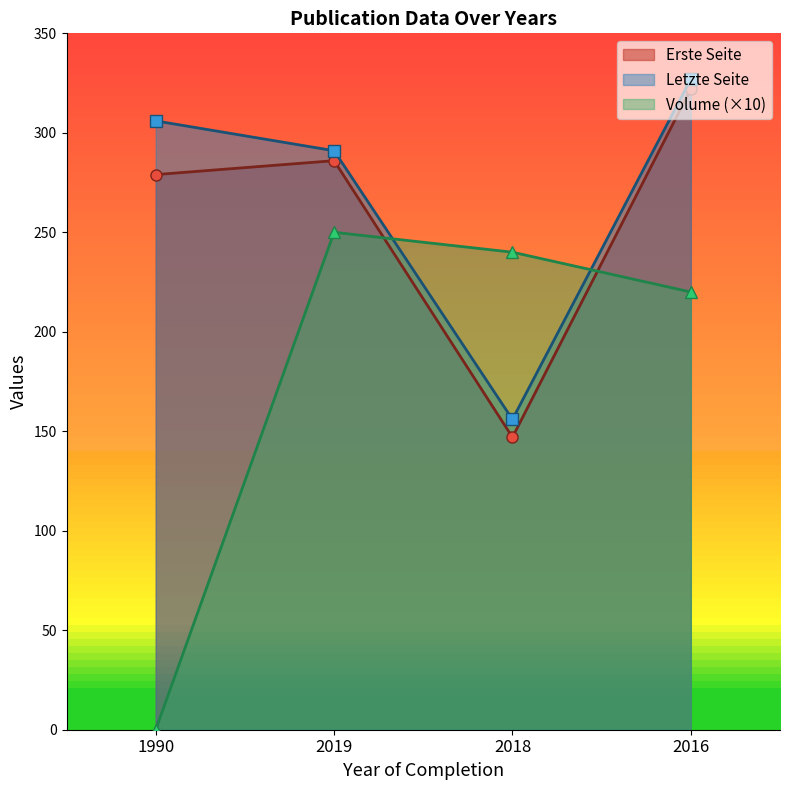

Reading left to right, transcribe all the data shown in this chart.

Erste Seite: 279	286	147	322
Letzte Seite: 306	291	156	327
Volume: 0	250	240	220